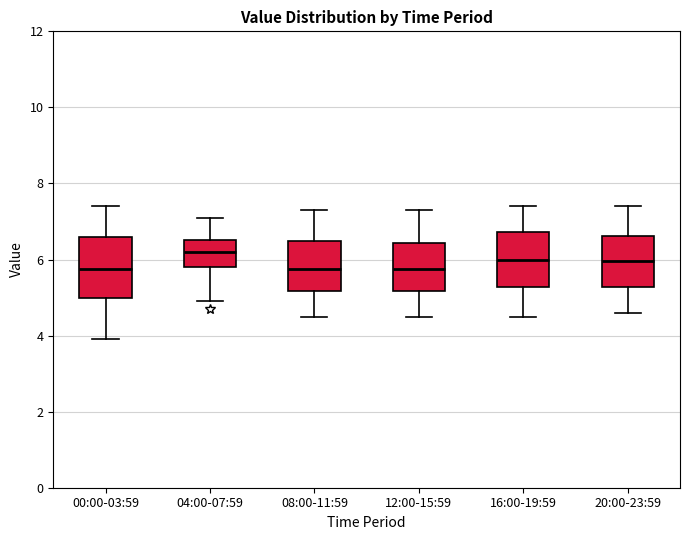

Reading left to right, read every box against the y-axis: the position of its median line, the range the box covers, and the ends of its whiskers. The values are not printed on the chart, so give them approximately, as read against the axis.

00:00-03:59: median 5.8, box 5.0 to 6.6, whiskers 4.0 to 7.4
04:00-07:59: median 6.2, box 5.8 to 6.6, whiskers 5.0 to 7.2
08:00-11:59: median 5.8, box 5.2 to 6.4, whiskers 4.6 to 7.4
12:00-15:59: median 5.8, box 5.2 to 6.4, whiskers 4.6 to 7.4
16:00-19:59: median 6.0, box 5.2 to 6.8, whiskers 4.6 to 7.4
20:00-23:59: median 6.0, box 5.2 to 6.6, whiskers 4.6 to 7.4